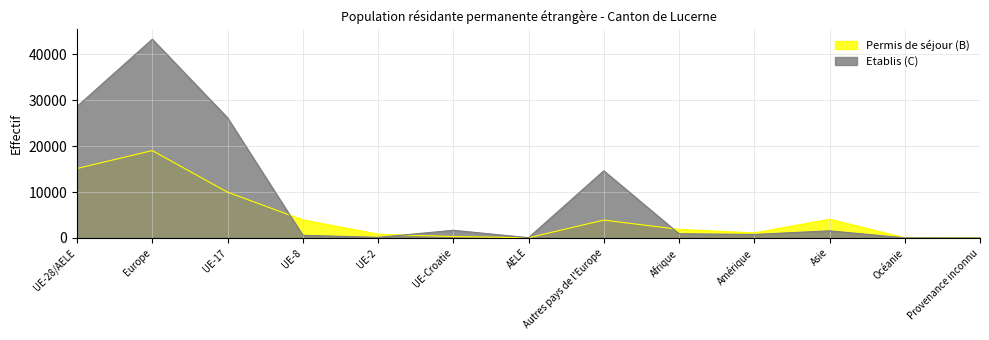

Rank the series by their average value, from highest to lowest.

Etablis (C), Permis de séjour (B)